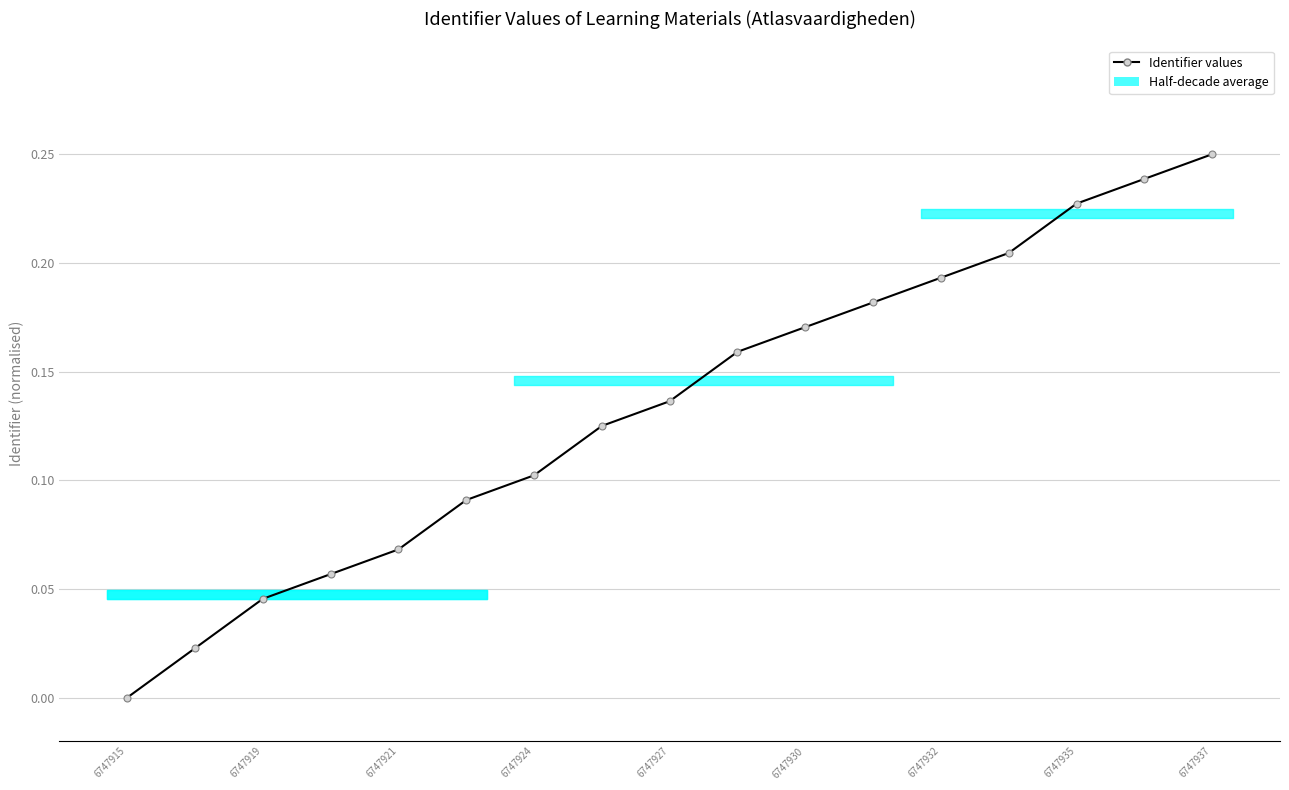

The value at 6747932 is 0.2. True or false?

True